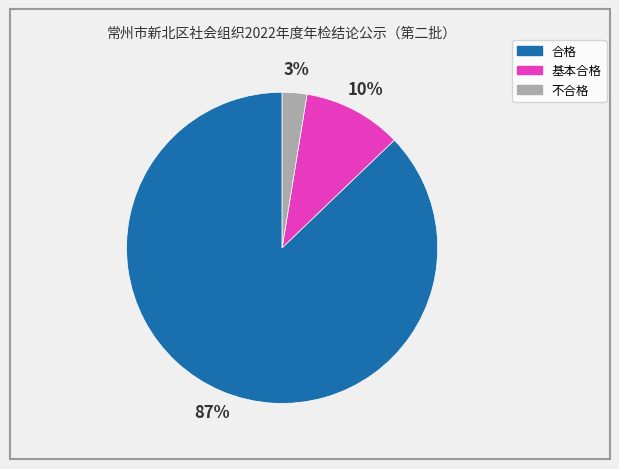

Which has a higher value, 基本合格 or 不合格?

基本合格